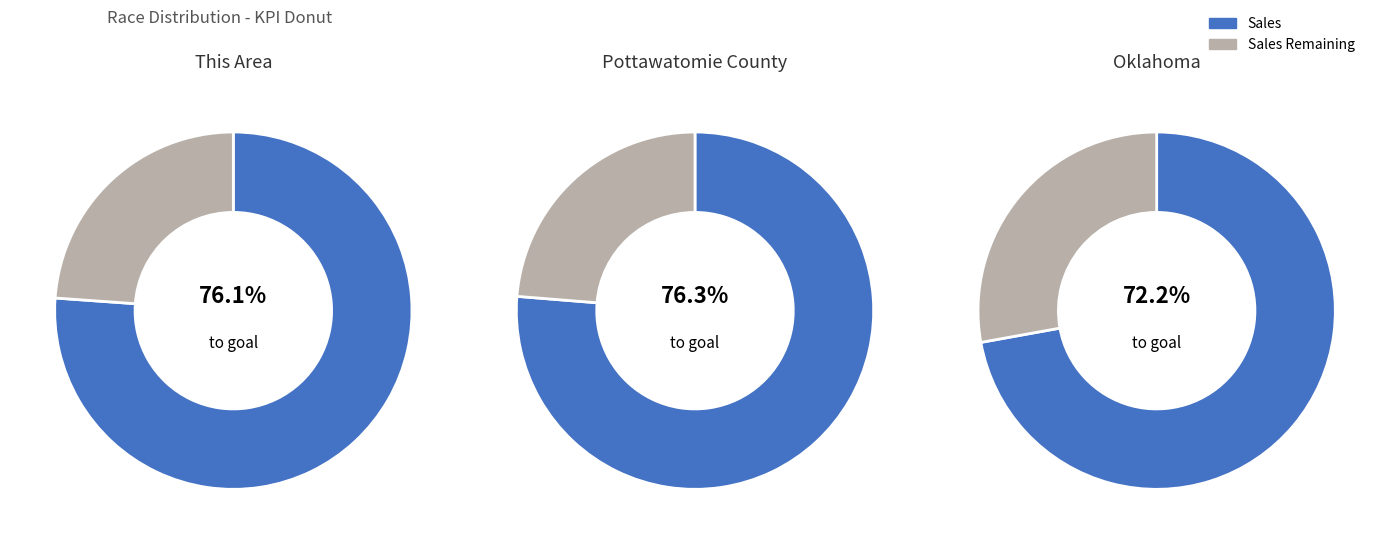

Do 1 and 2 together represent more than half of the pie?

No